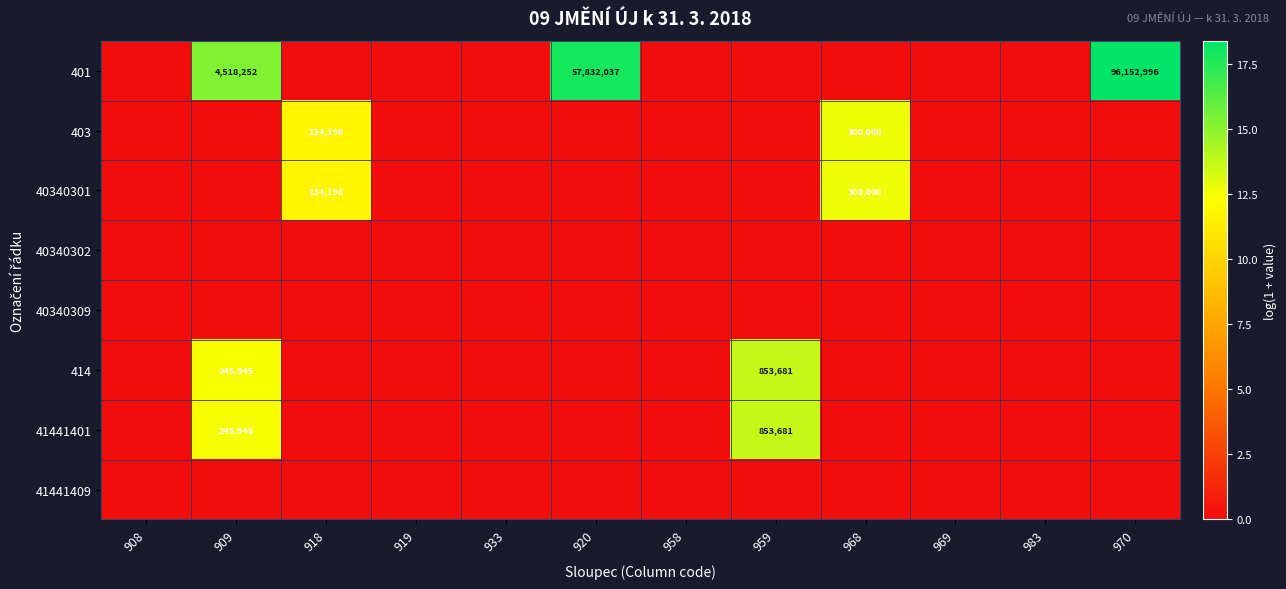

True or false: 40340301 has a value of 232547 at 918.

False